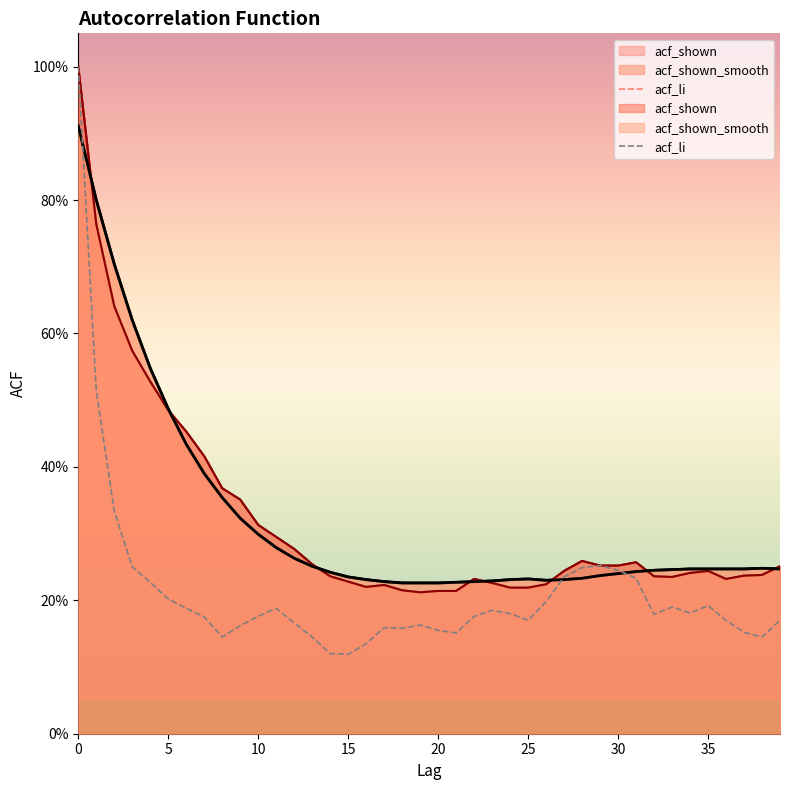

The value at 39 is 0.3. True or false?

False